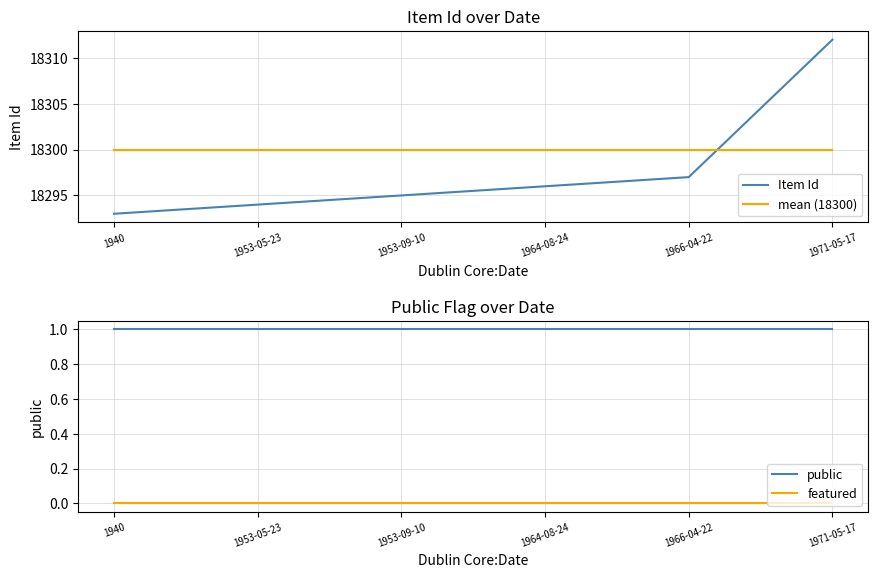

Rank the categories by mean (18300) value from lowest to highest.

1940, 1953-05-23, 1953-09-10, 1964-08-24, 1966-04-22, 1971-05-17